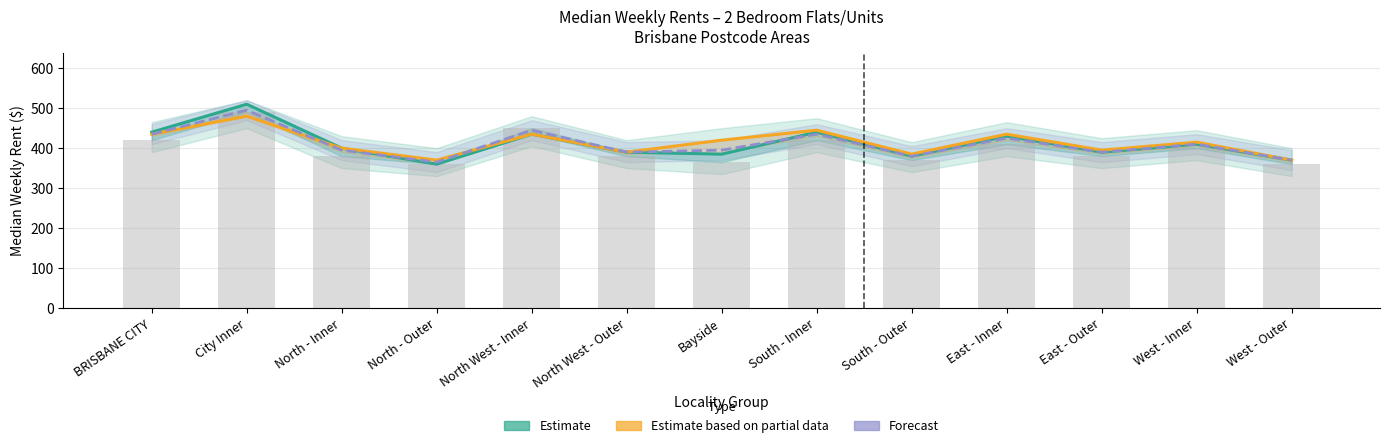

What is the average value of the Estimate based on partial data (2021 Rent) series?

413